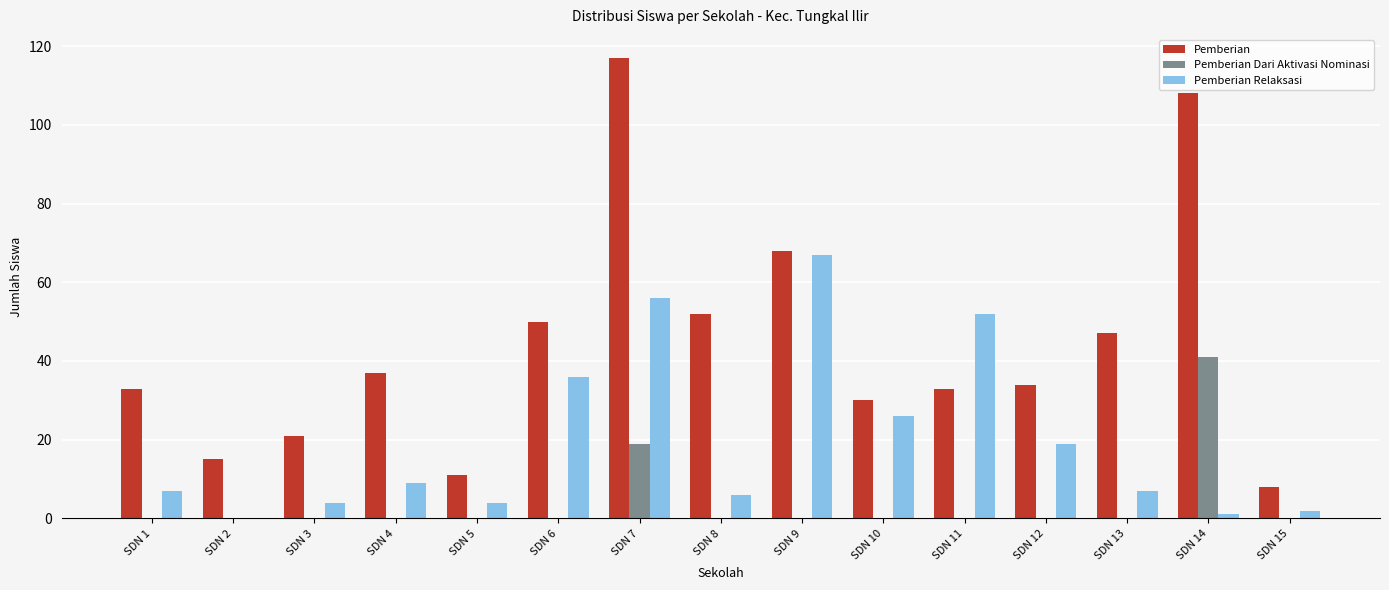

The Pemberian Dari Aktivasi Nominasi series shows 24 at SDN 15. True or false?

False